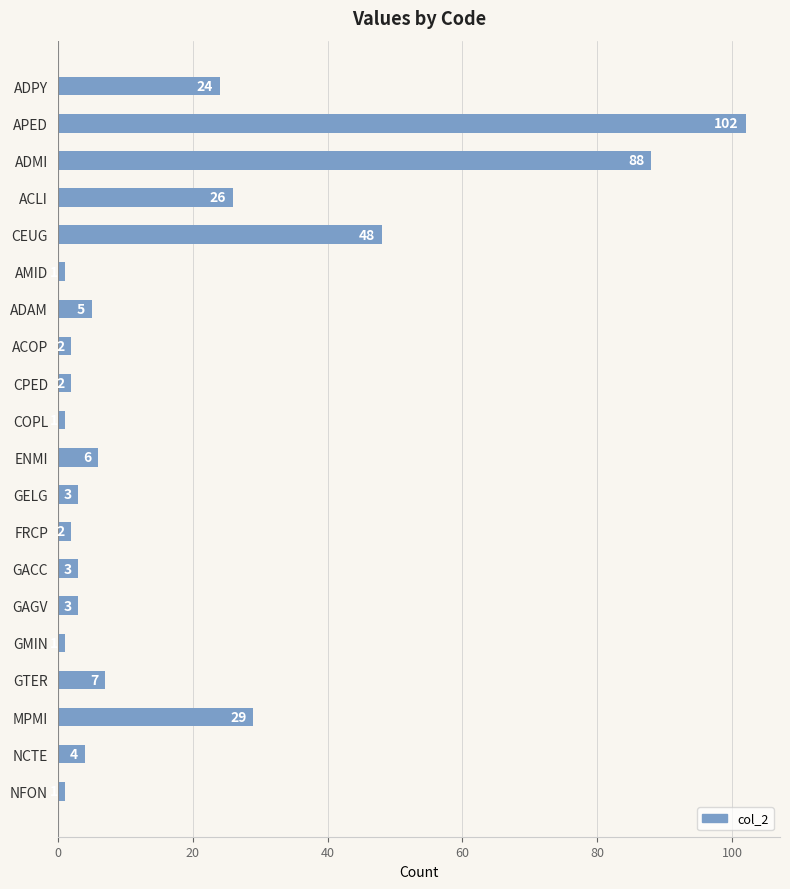

Is it true that the value at GELG is 3?

True